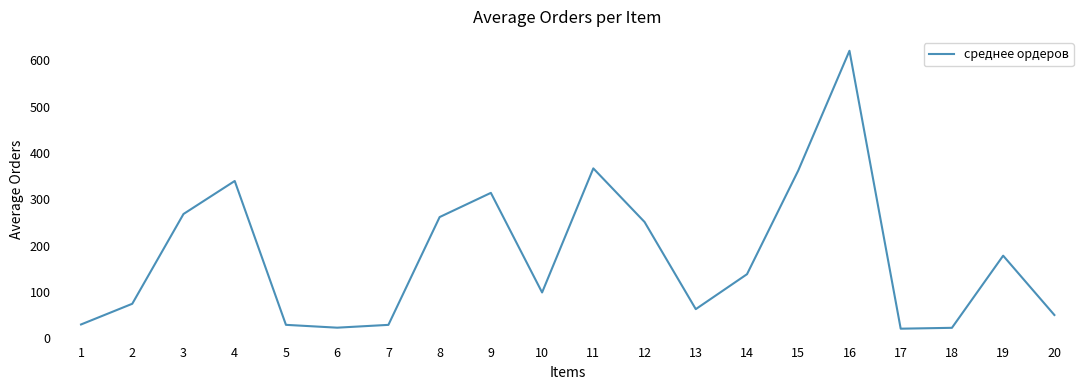

Approximately how many times larger is the value at 1 compared to 2?

0.4